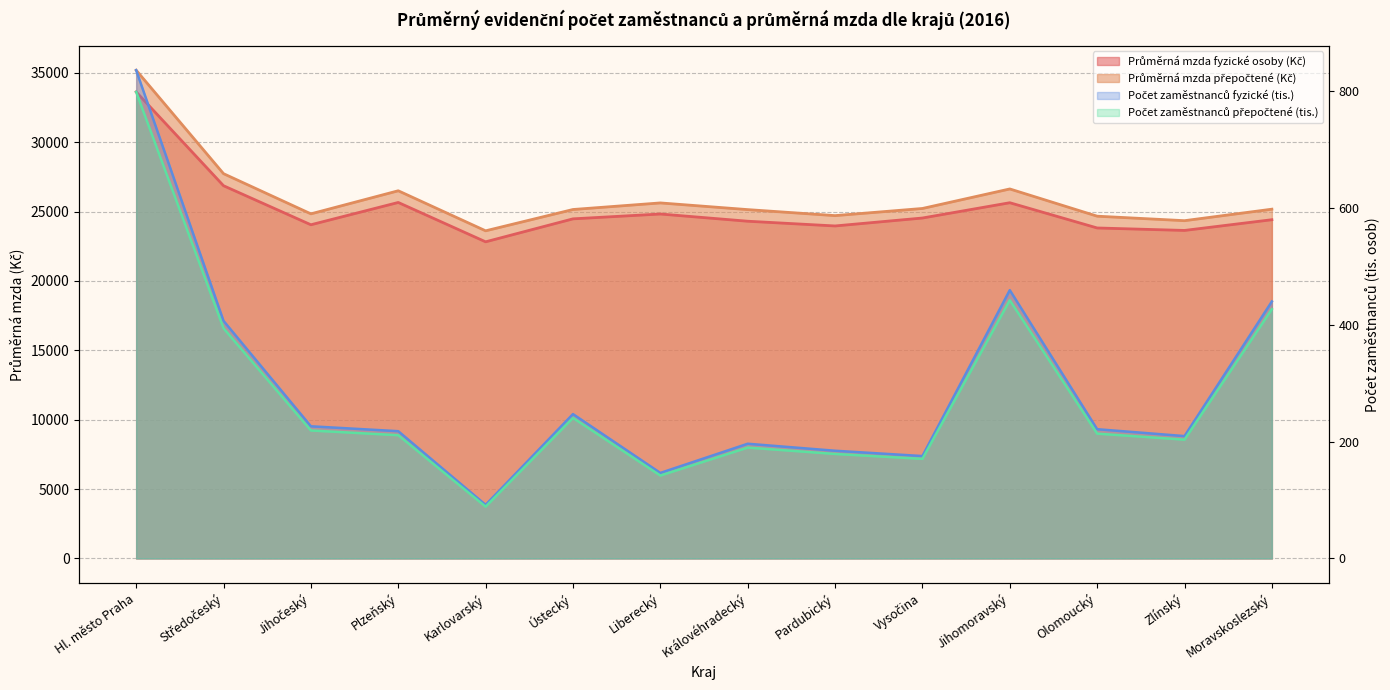

What is the sum of all Počet zaměstnanců přepočtené (tis.) values?

3921.4